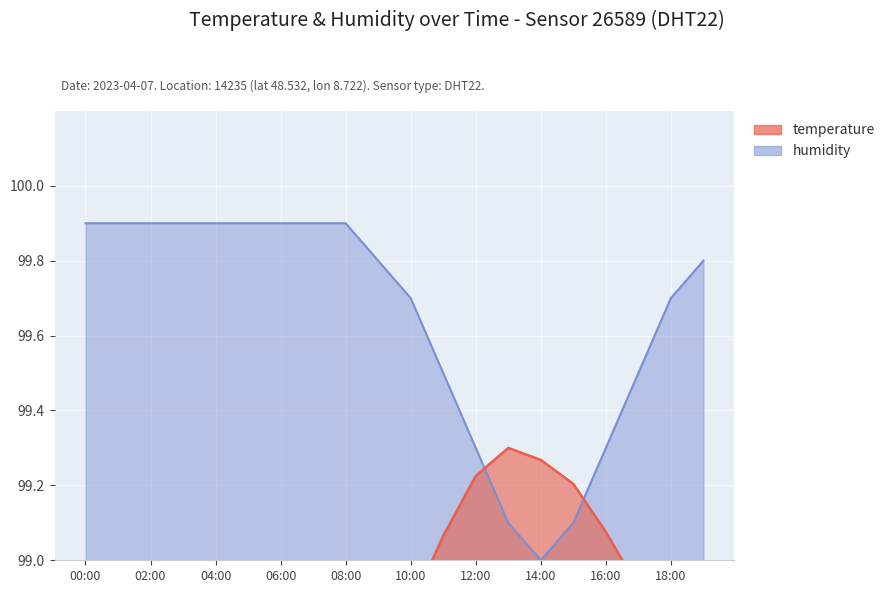

True or false: humidity and temperature intersect in this chart.

True